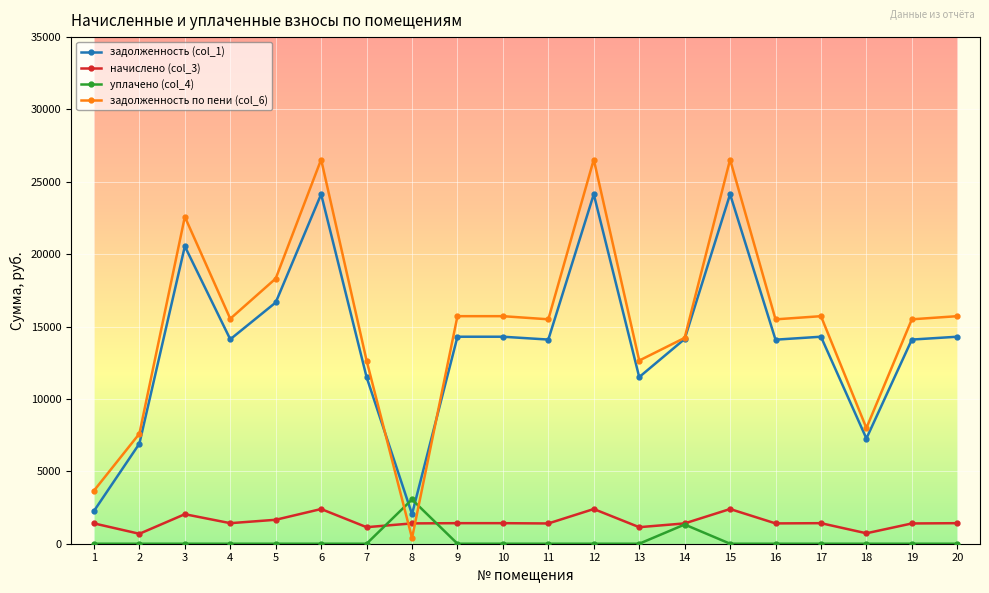

Is the value of задолженность (col_1) at 1 greater than the value of уплачено (col_4) at 13?

Yes